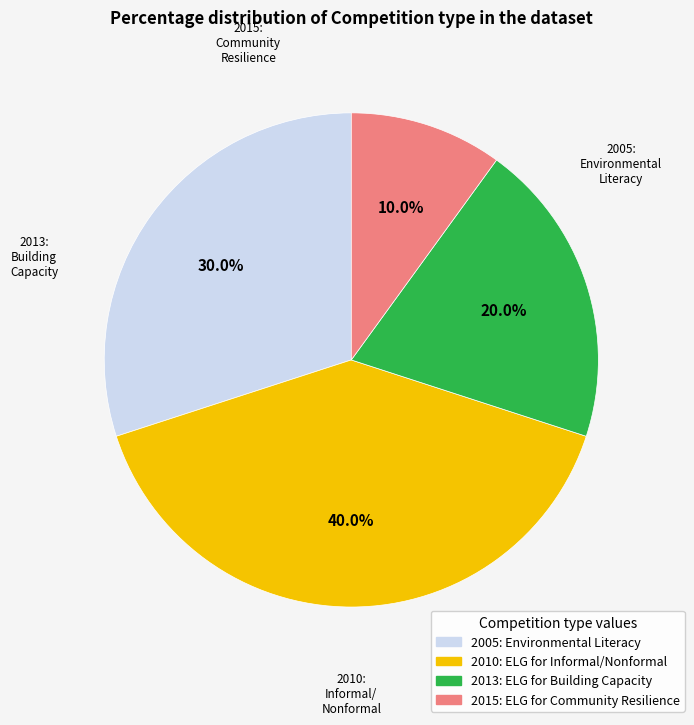

Is there a majority slice in this chart?

No